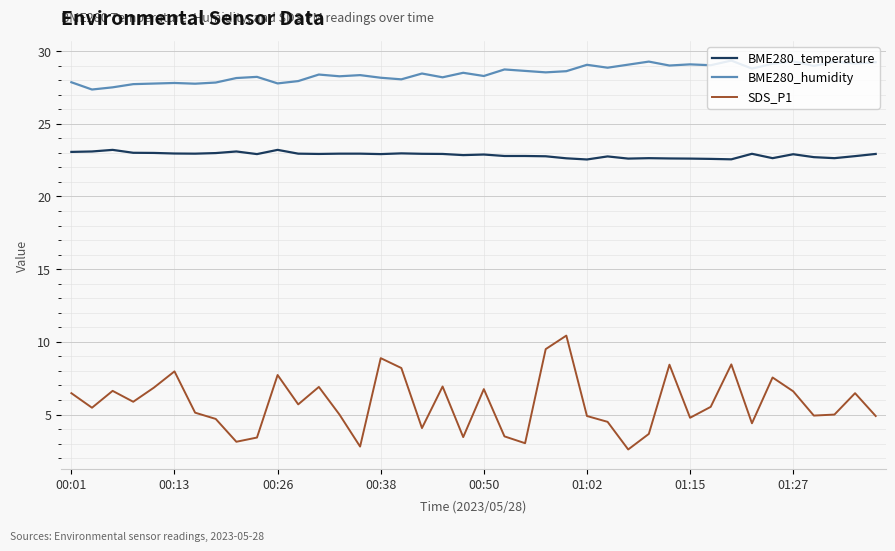

Which series has the widest spread of values?

SDS_P1